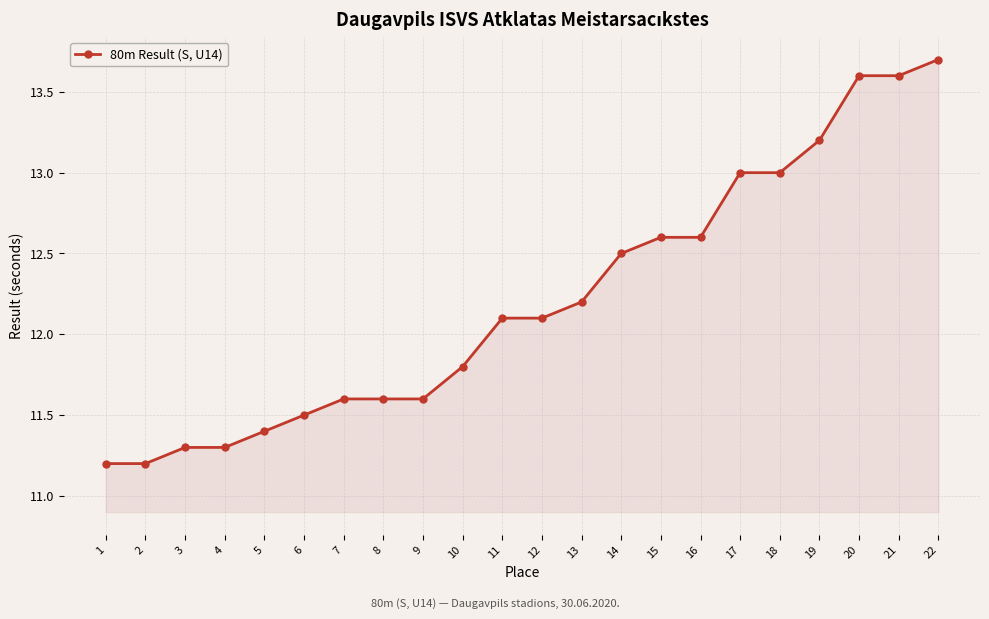

What is the average value?

12.2